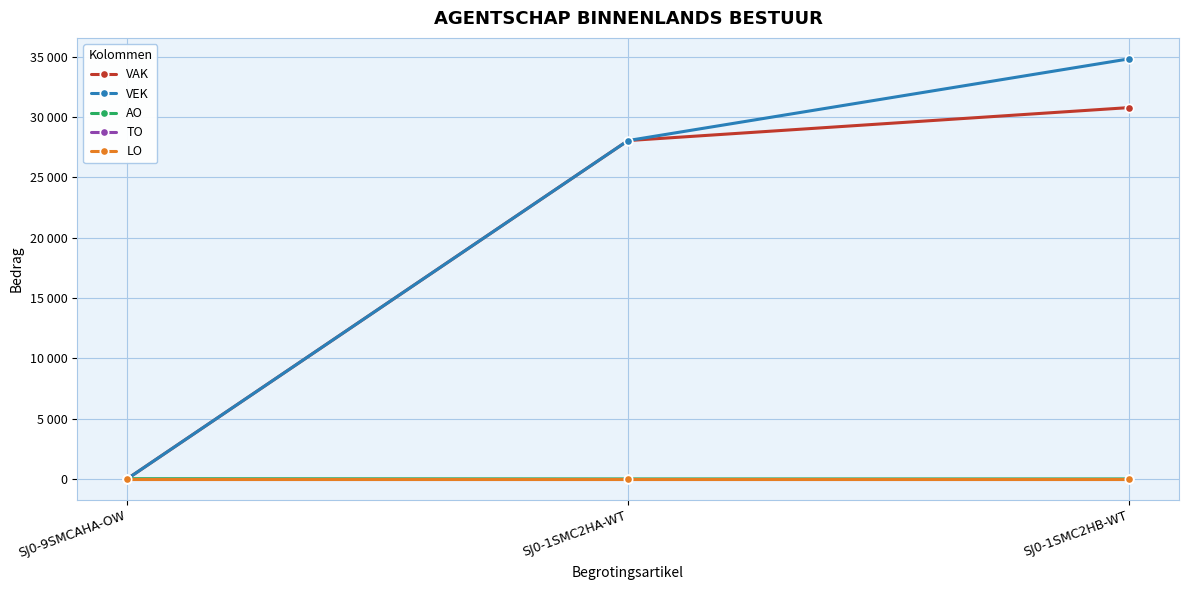

What is the label of the 1st point from the left?

SJ0-9SMCAHA-OW